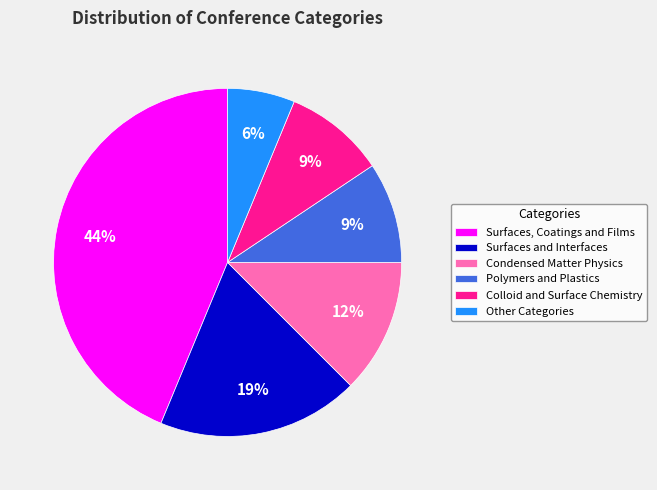

Which slice is the smallest?

Other Categories